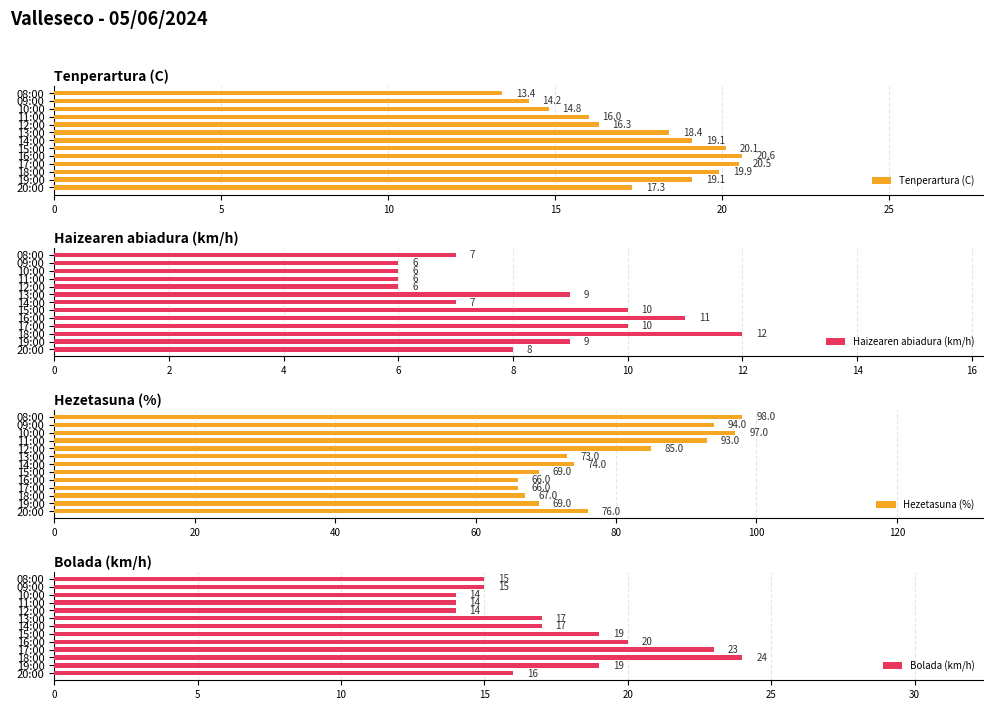

The Hezetasuna (%) series shows 67 at 18:00. True or false?

True